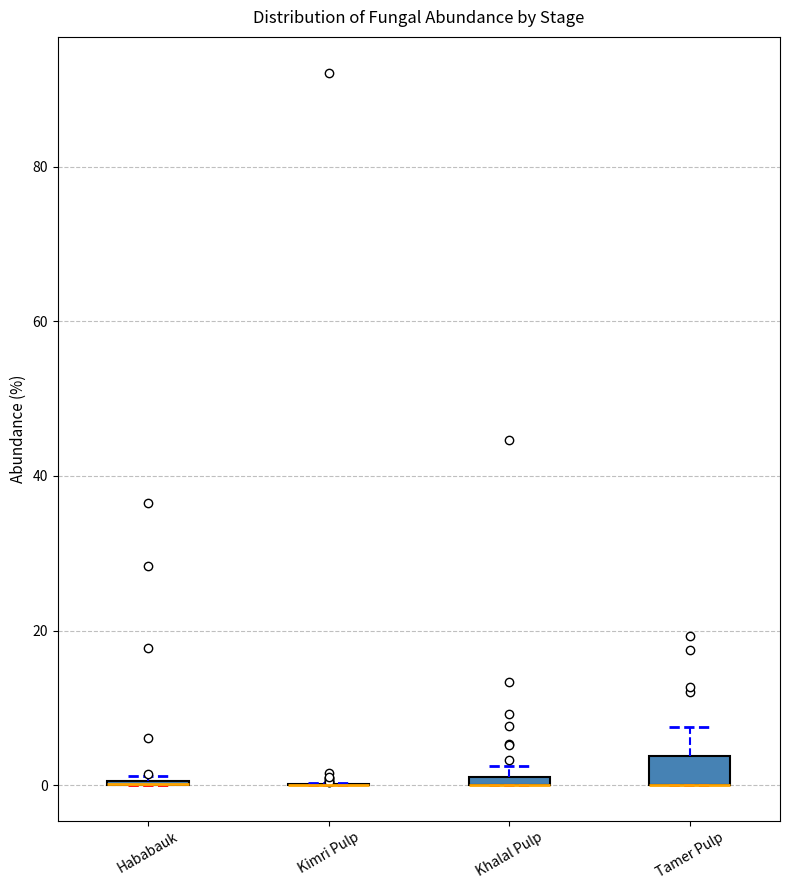

Which box is the tallest, from its lower edge to its upper edge?

Tamer Pulp